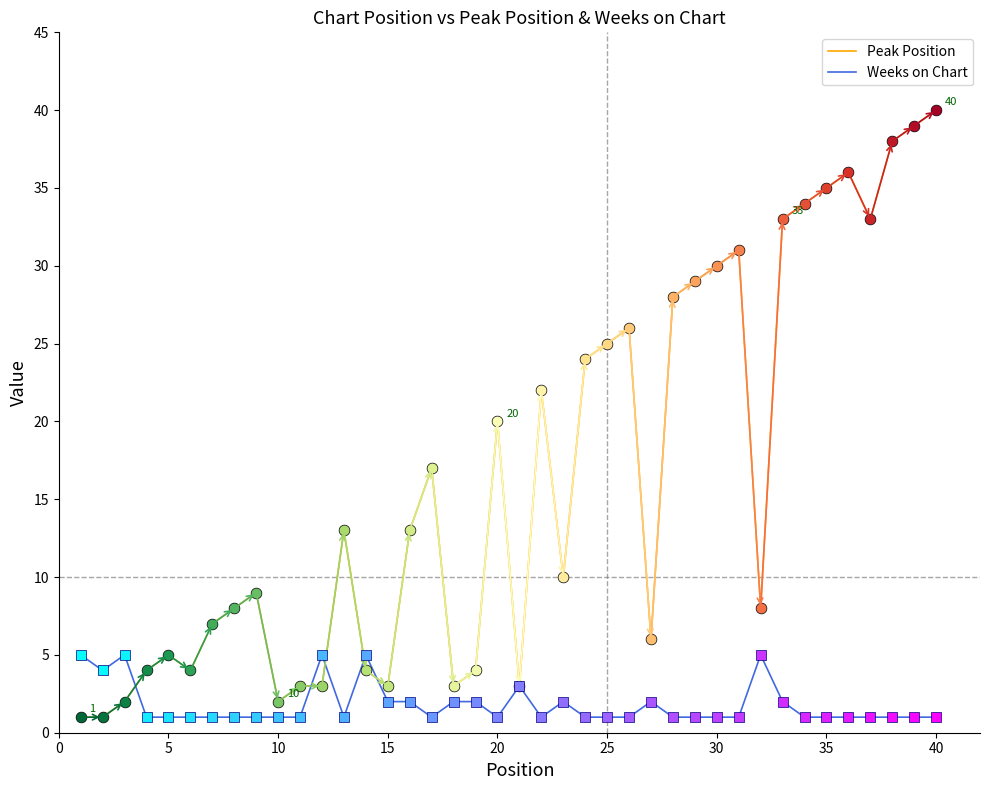

Which series has the largest total across all categories?

Peak Position